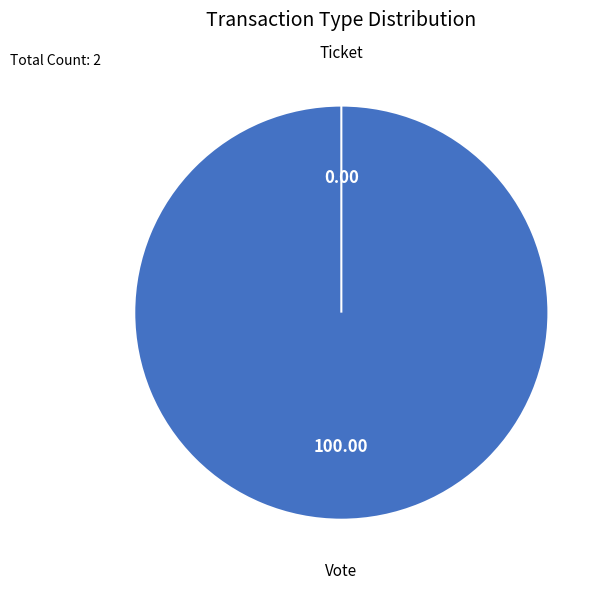

Do Ticket and Vote together represent more than half of the pie?

Yes